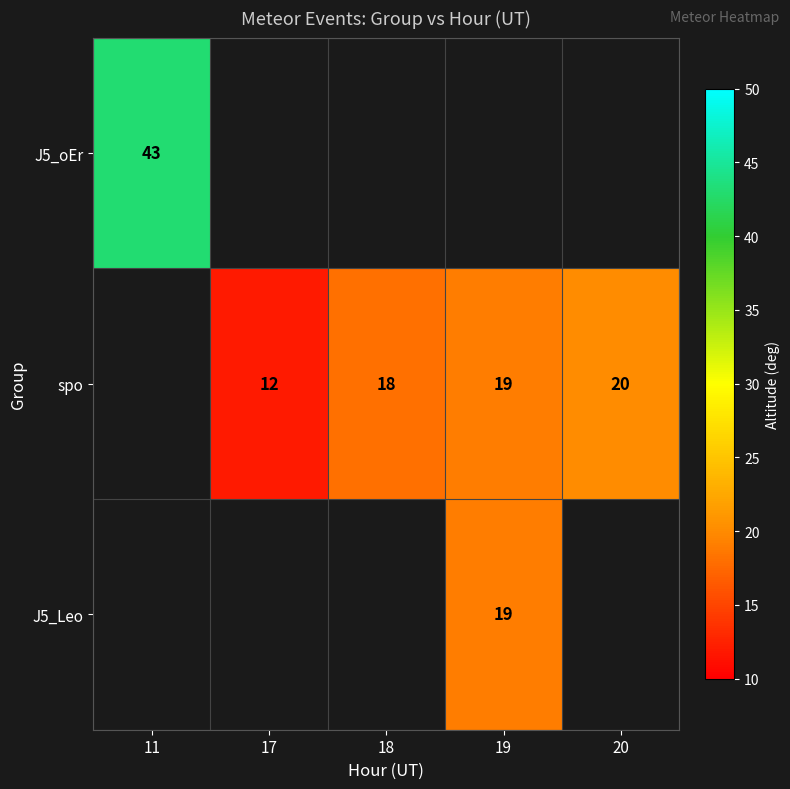

Count the number of categories in the chart.

5